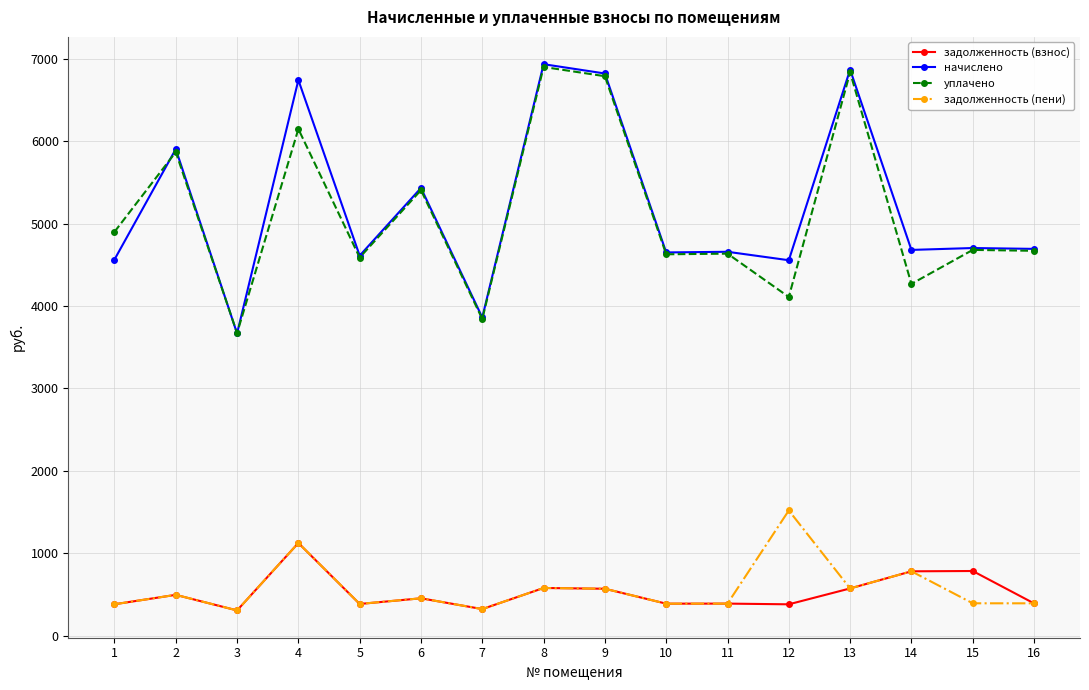

What is the value of the задолженность (пени) point at the 14th from the left?

780.1